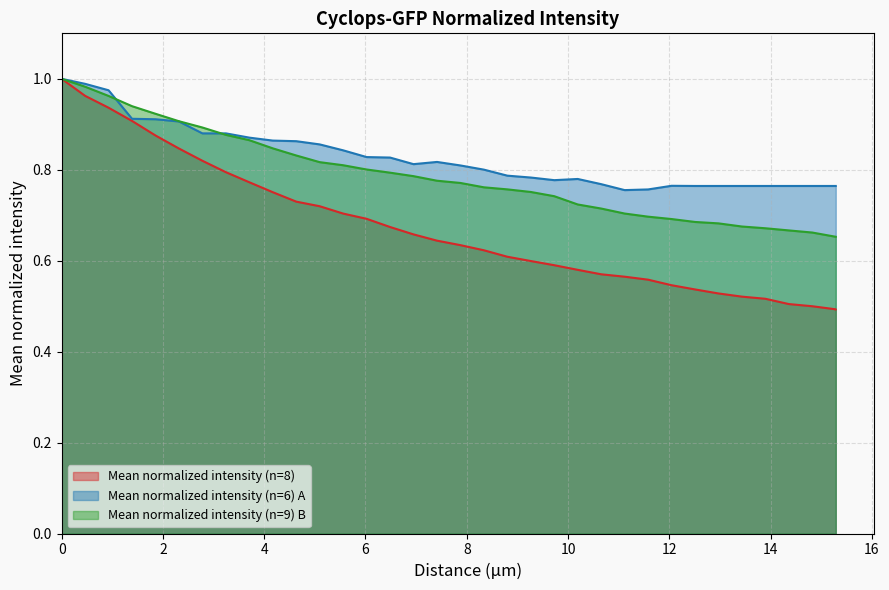

Count the number of data series in this chart.

3